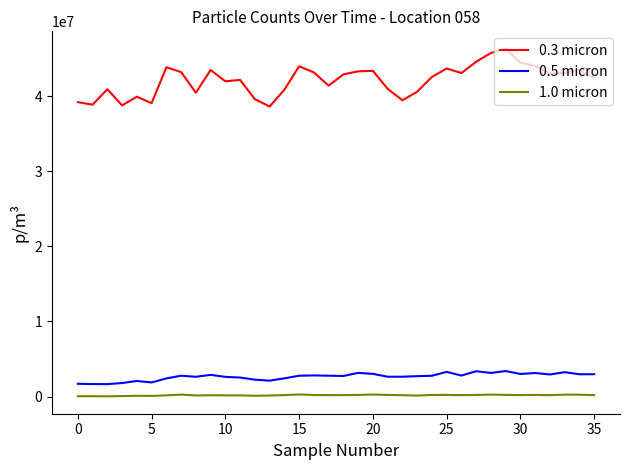

List the series in order of their peak value, lowest first.

1.0 micron, 0.5 micron, 0.3 micron